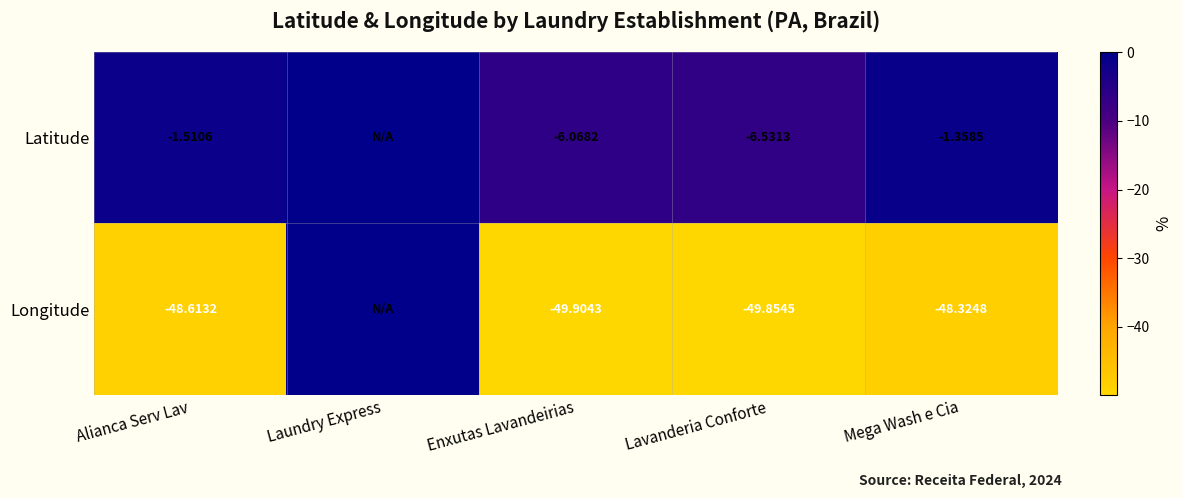

At Alianca Serv Lav, list the series in order from largest to smallest.

Latitude, Longitude